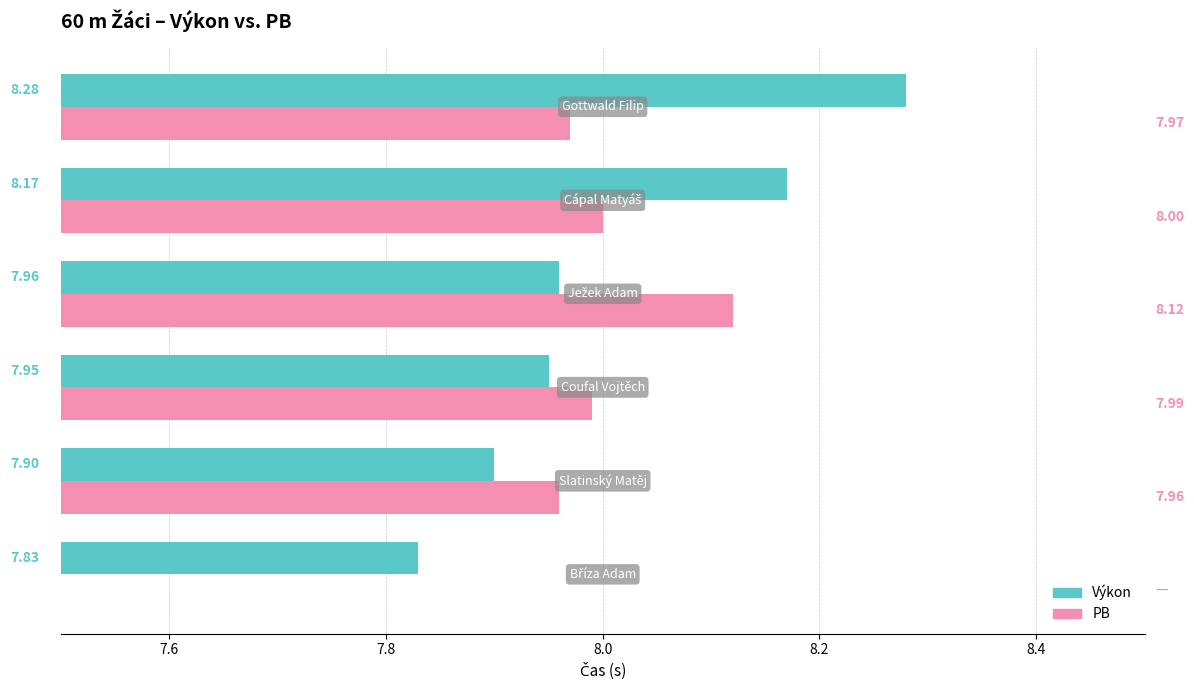

What is the sum of all PB values?

40.0